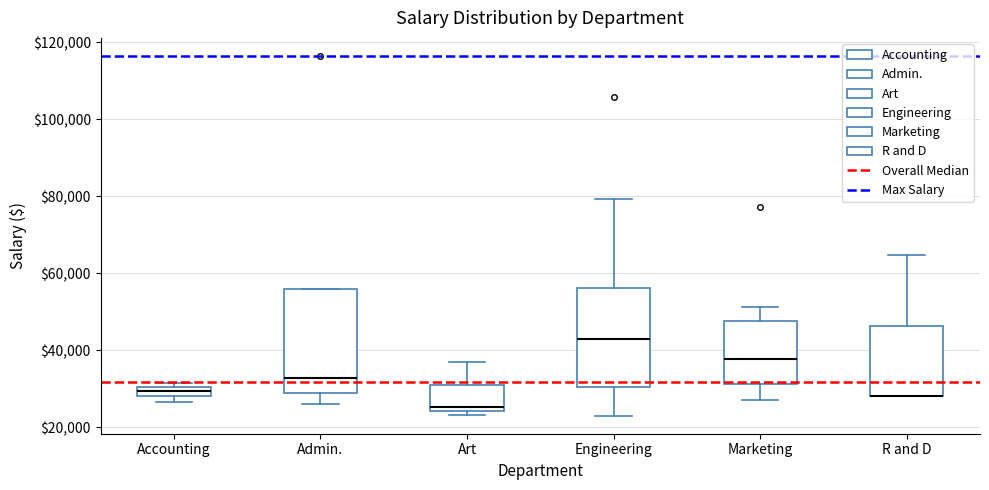

Where is the lower edge of the box for Admin. on the y-axis? The values are not printed on the chart, so give them approximately, as read against the axis.

30000